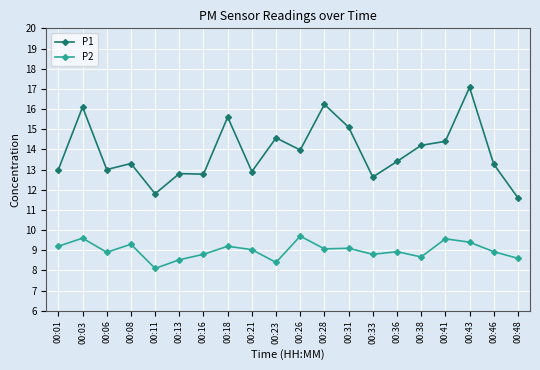

What is the lowest value of the P2 series?

8.1